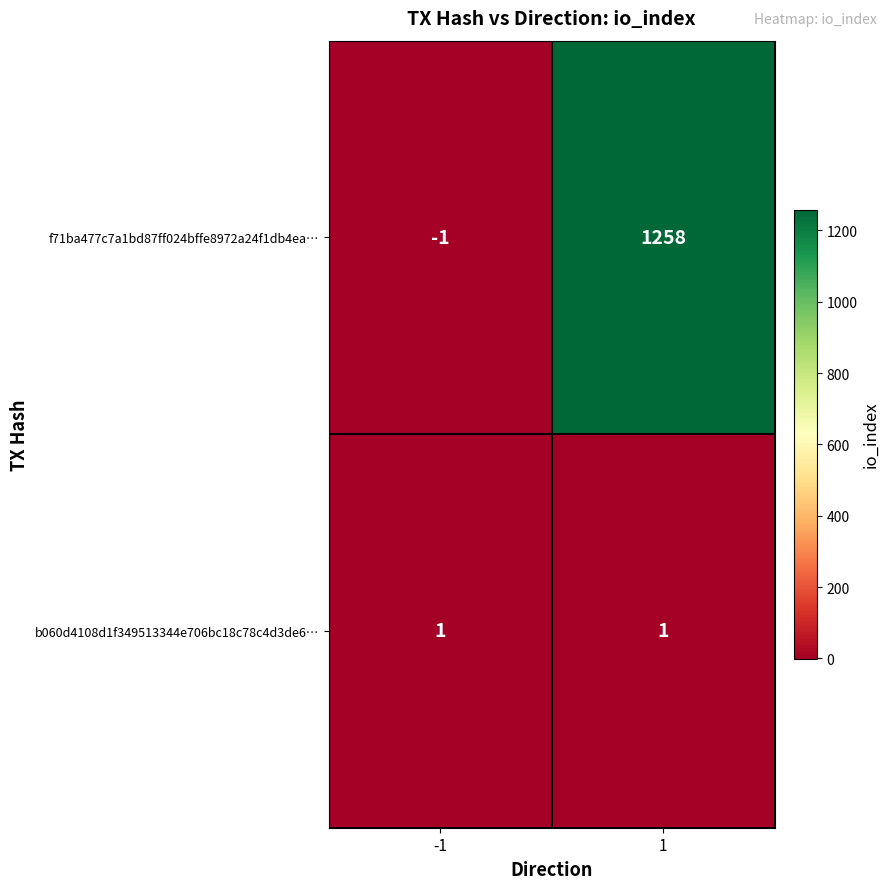

Which series changed the most between -1 and 1?

f71ba477c7a1bd87ff024bffe8972a24f1db4ea…